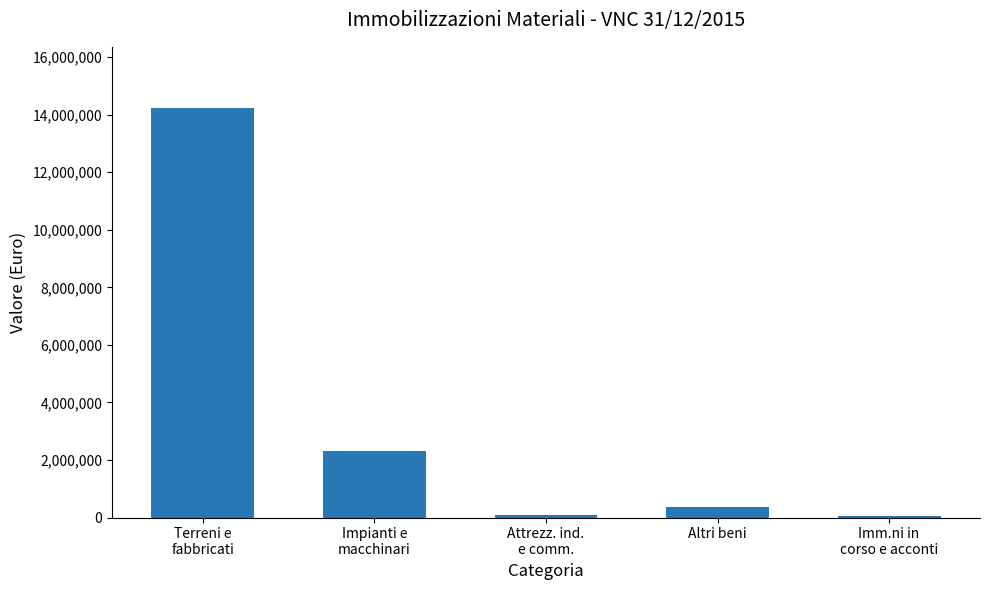

At which category does the chart reach its peak across all series?

Terreni e
fabbricati